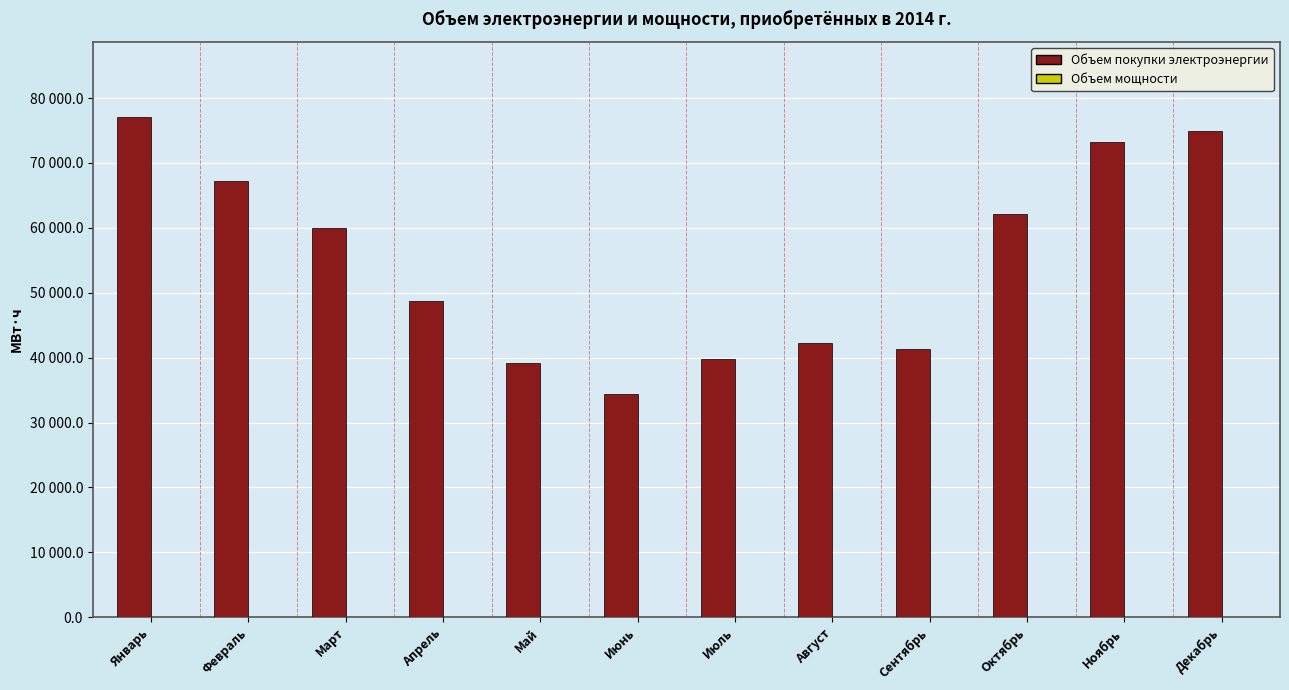

Are the bars horizontal?

No